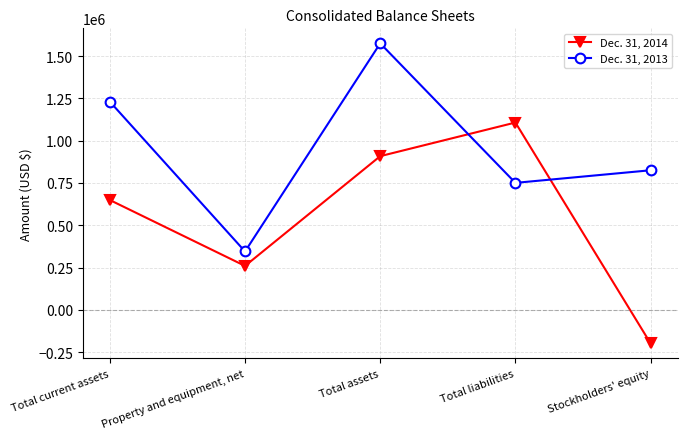

What value does the Dec. 31, 2014 series have at Stockholders' equity, to the nearest 10?

-198830